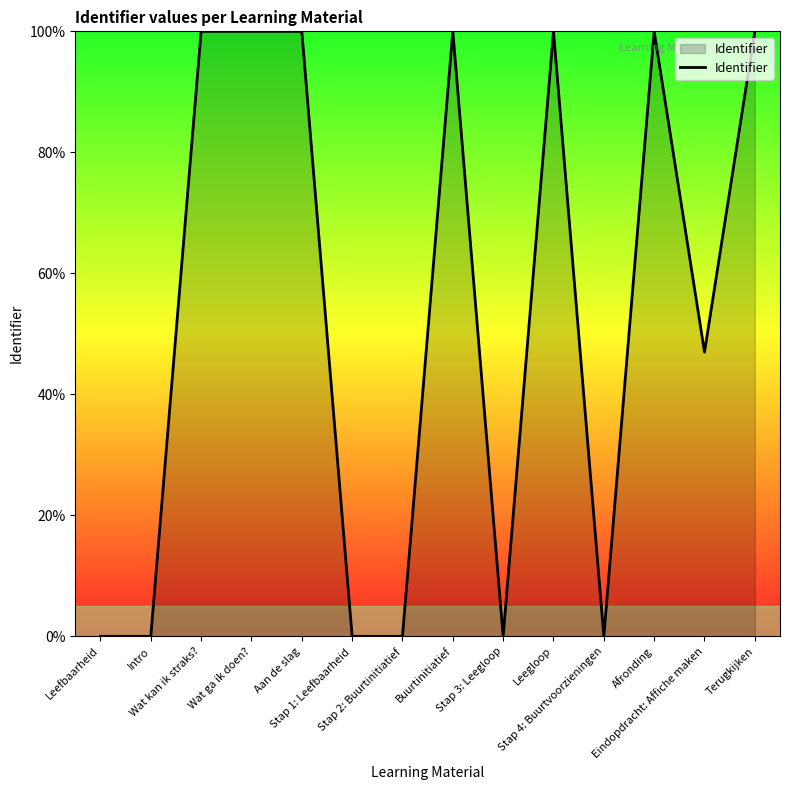

How many lines are shown in the chart?

1